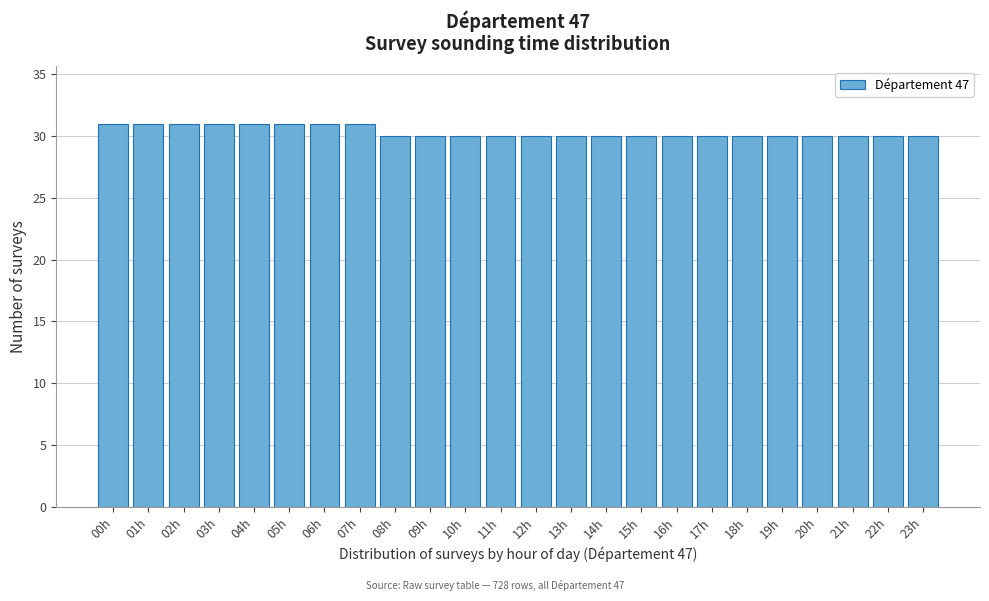

Reading right to left, transcribe all the data shown in this chart.

23h=30	22h=30	21h=30	20h=30	19h=30	18h=30	17h=30	16h=30	15h=30	14h=30	13h=30	12h=30	11h=30	10h=30	09h=30	08h=30	07h=31	06h=31	05h=31	04h=31	03h=31	02h=31	01h=31	00h=31